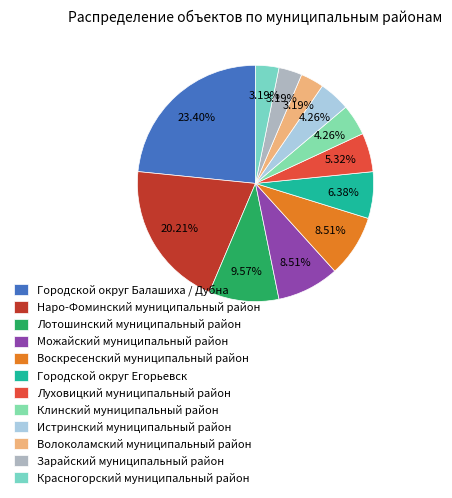

To the nearest percent, what is the combined percentage of Городской округ Егорьевск and Красногорский муниципальный район?

10%